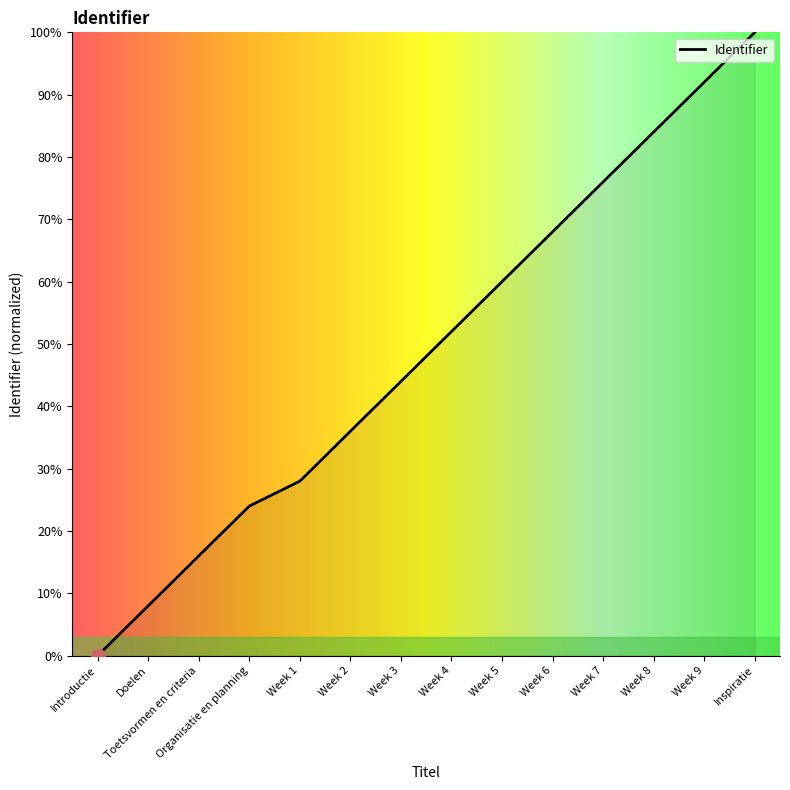

What value does the data have at Week 7?

76.0